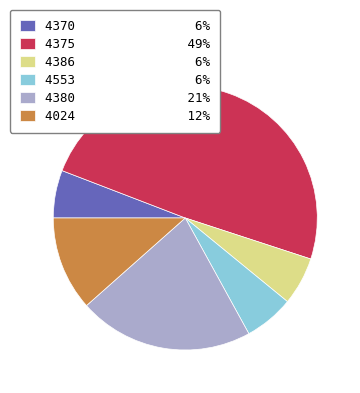

Do 4375 49% and 4386 6% together represent more than half of the pie?

Yes